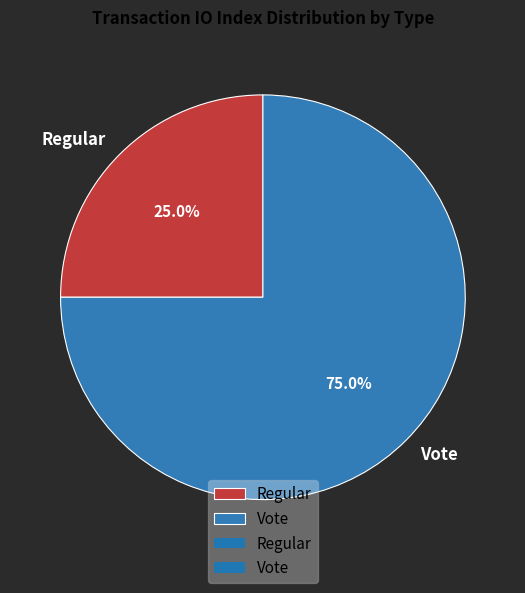

Count the number of slices in the pie.

2